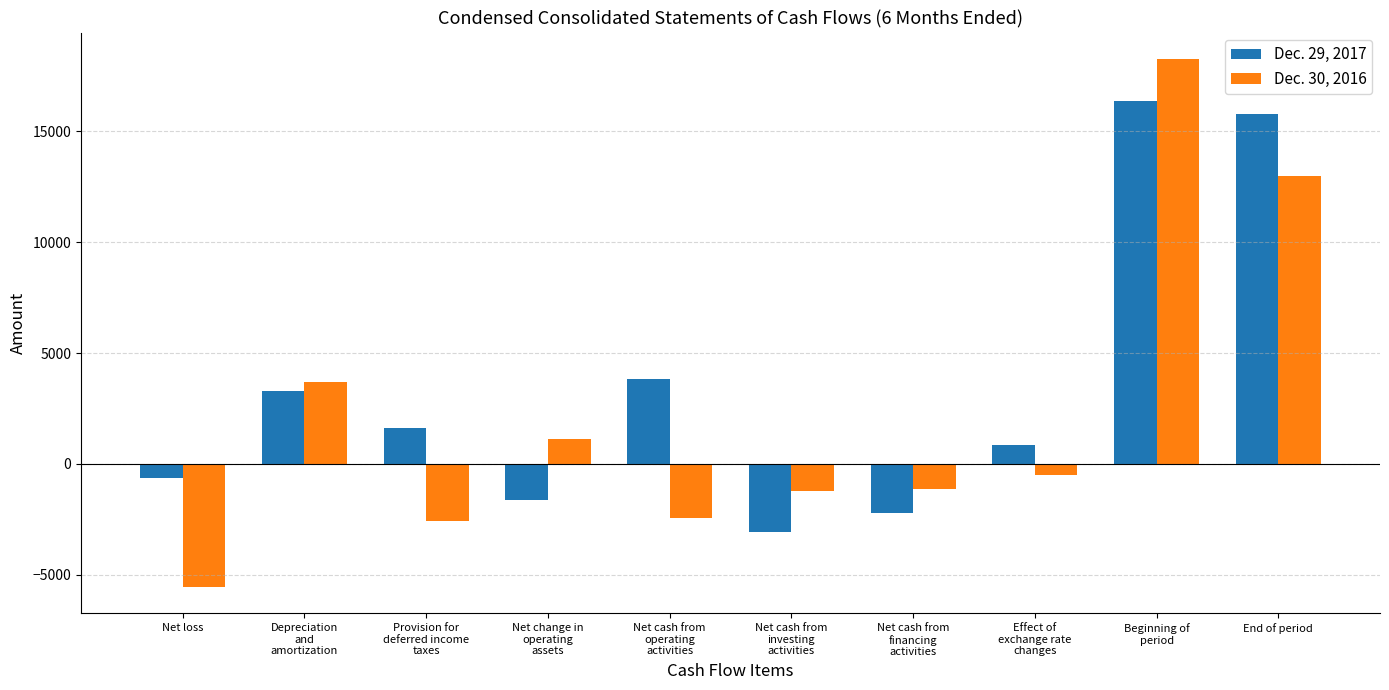

How many groups of bars are there?

10